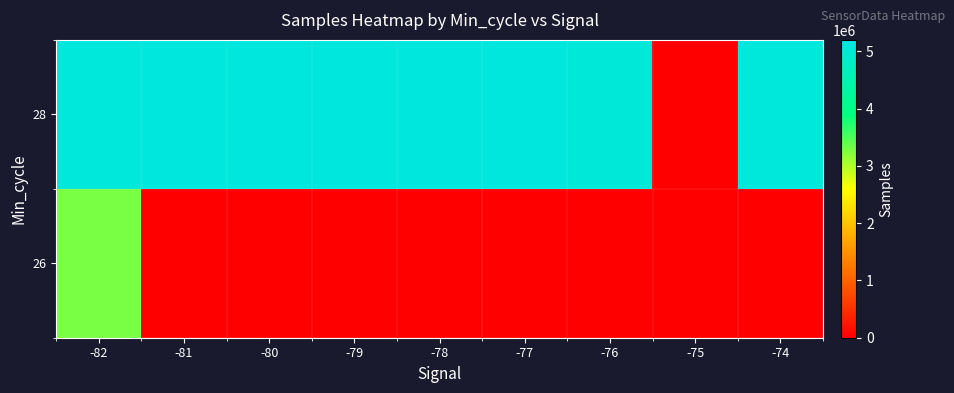

At how many categories does at least one series exceed 1456206?

8